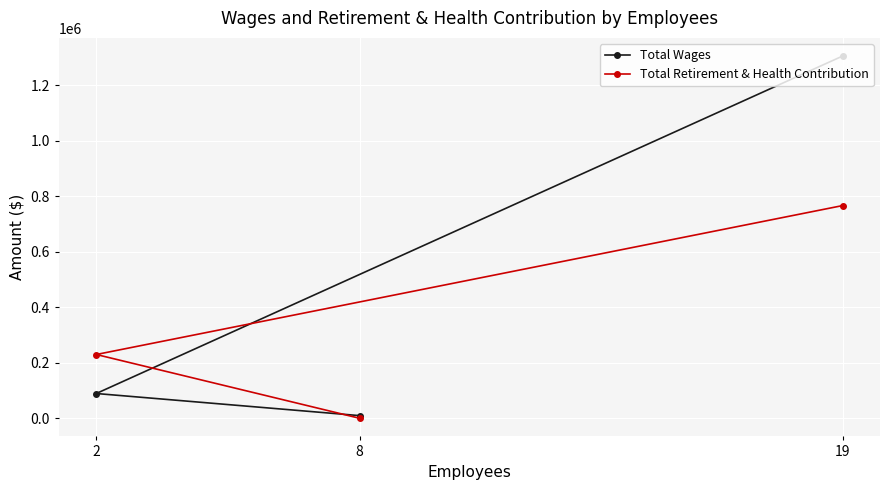

Which series has the largest total across all categories?

Total Wages